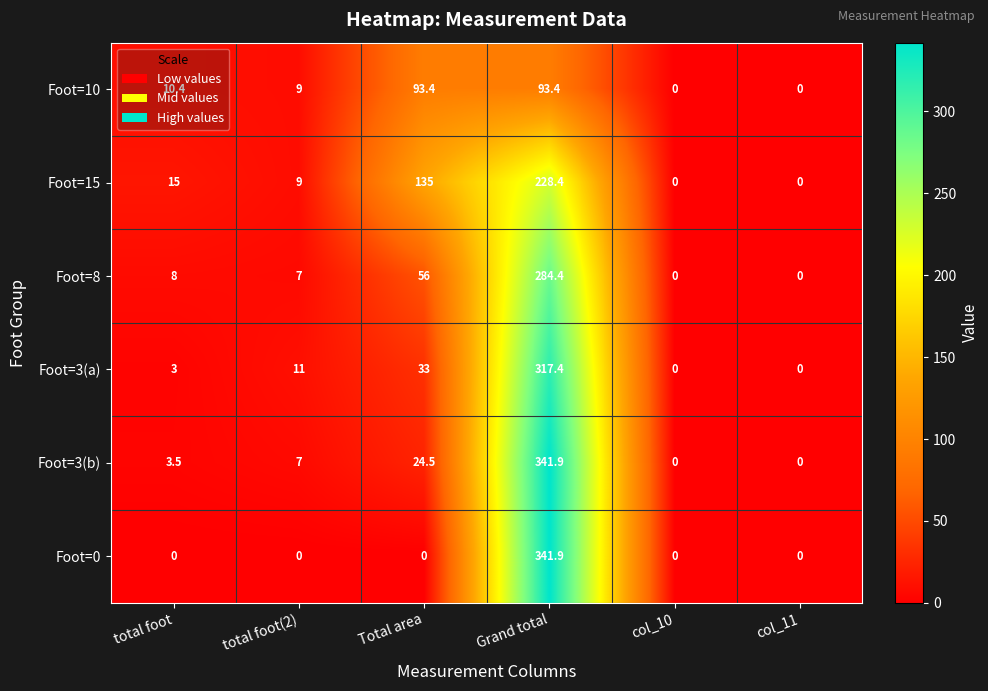

What is the maximum value for Foot=10?

93.4